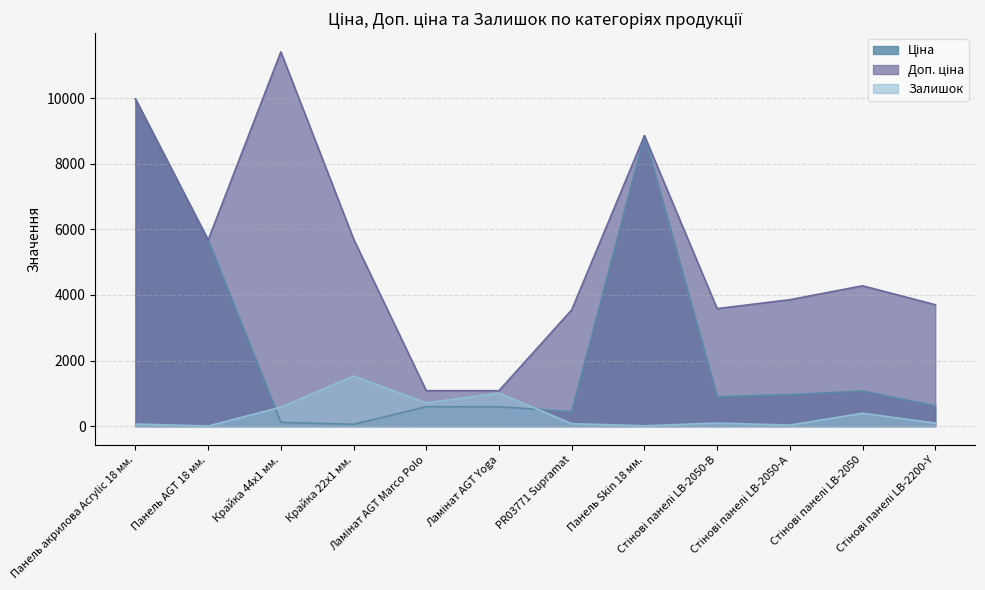

List the series in order of their overall mean, highest first.

Доп. ціна, Ціна, Залишок